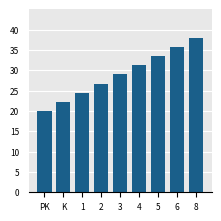

What position from the right is PK?

9